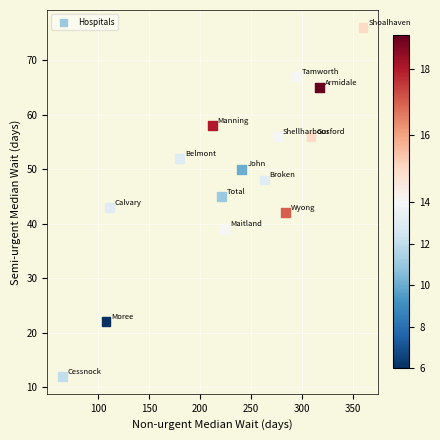

What is the range of X values (max minus min)?

295